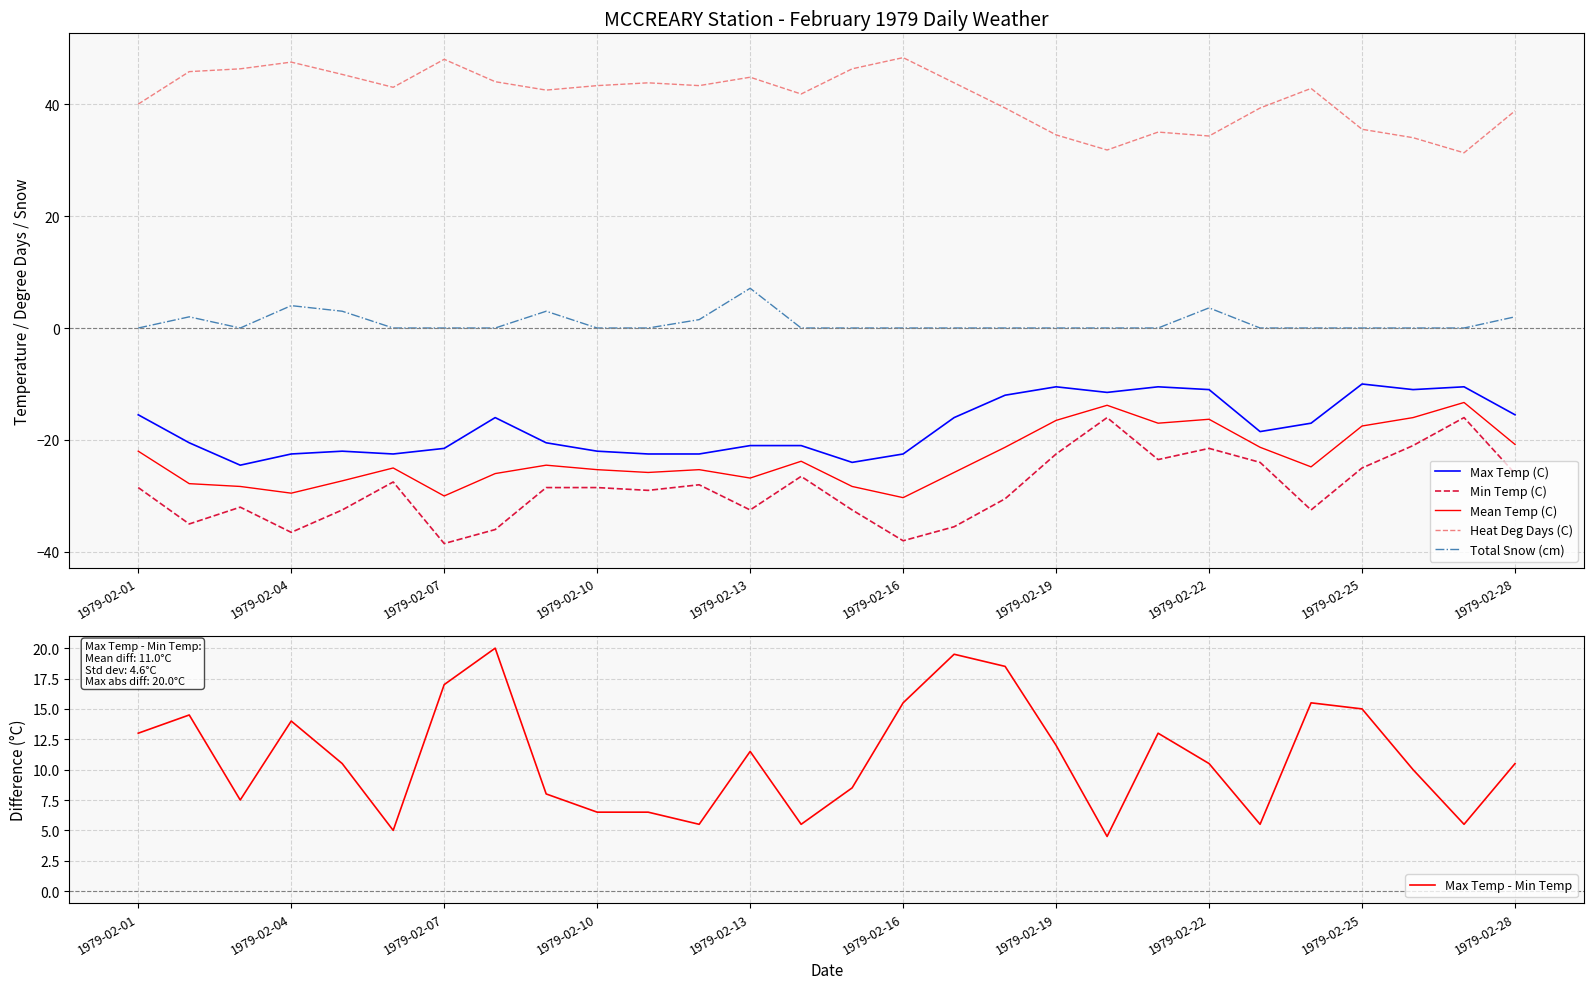

What is the difference between the second highest and minimum values in the Max Temp - Min Temp series?

15.0